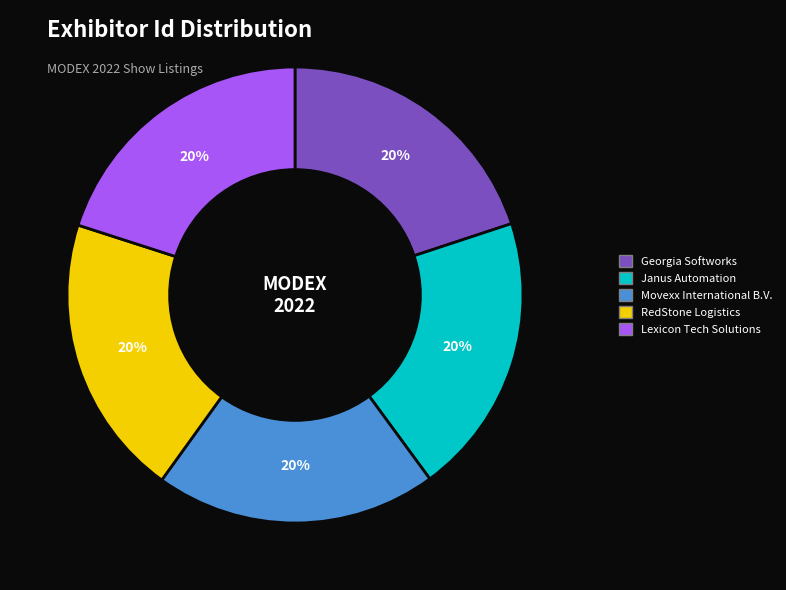

Does any single category account for the majority?

No